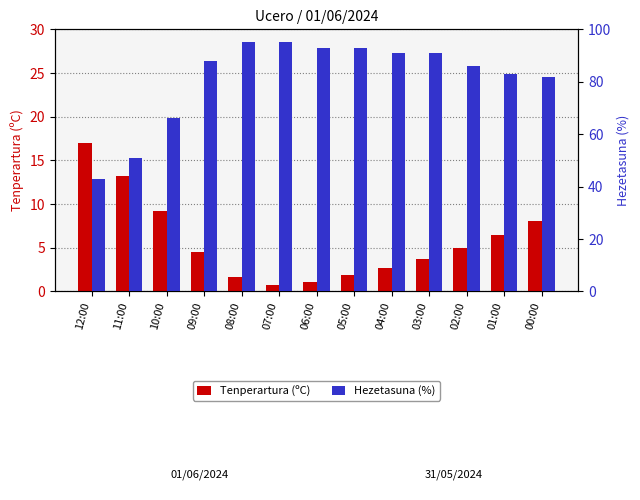

At which category is the sum across all series the highest?

08:00